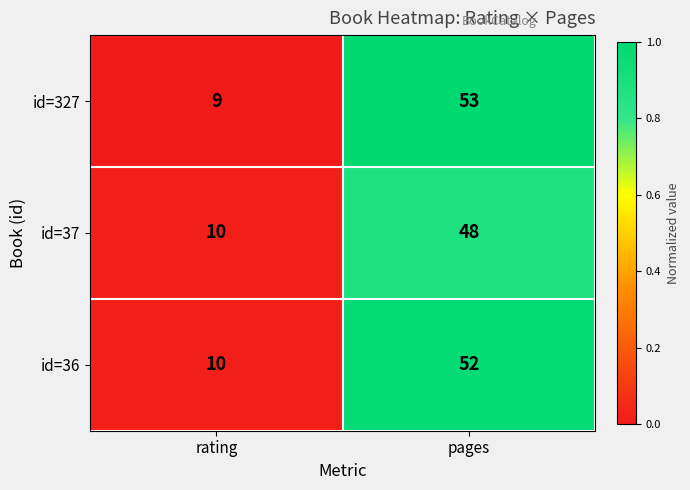

Reading right to left, list all the values displayed in this chart.

id=327: 53	9
id=37: 48	10
id=36: 52	10